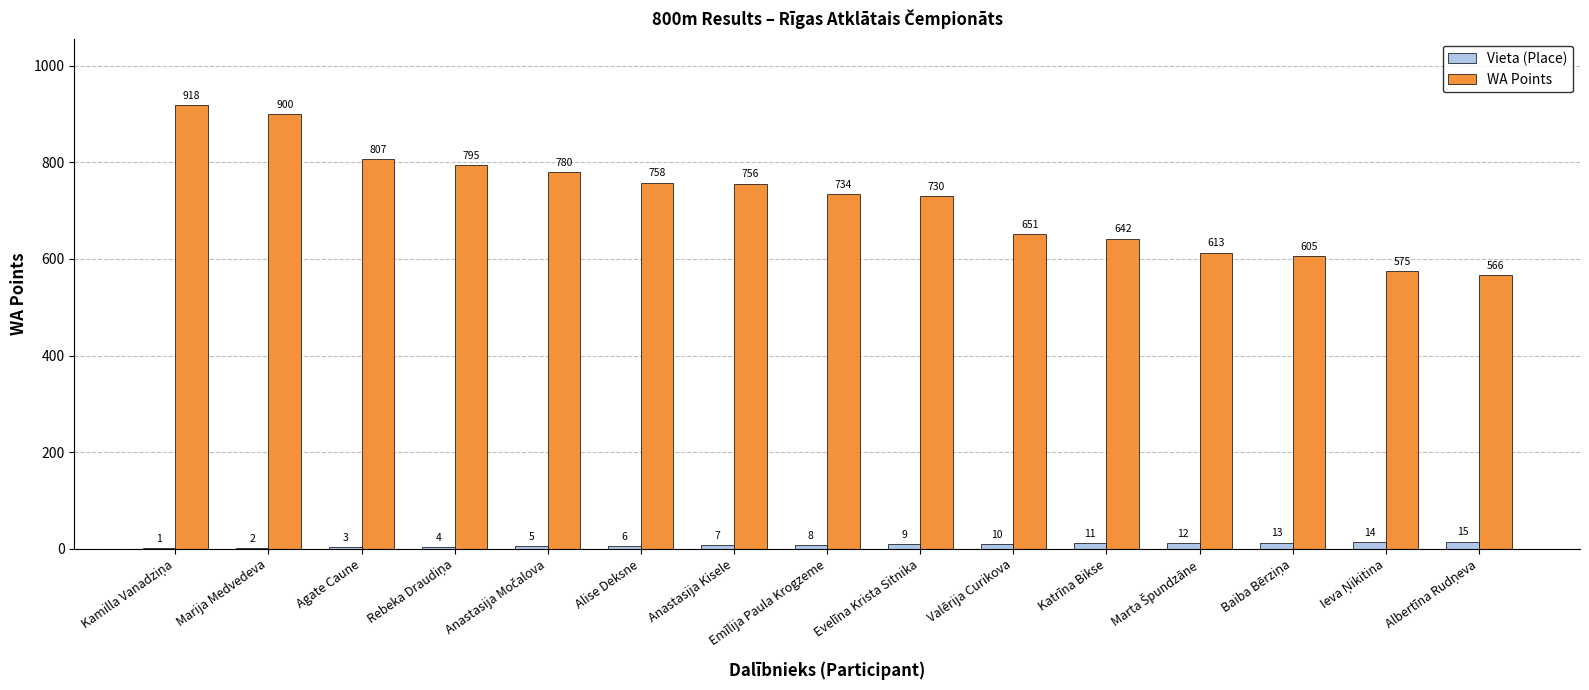

Does the chart contain stacked bars?

No